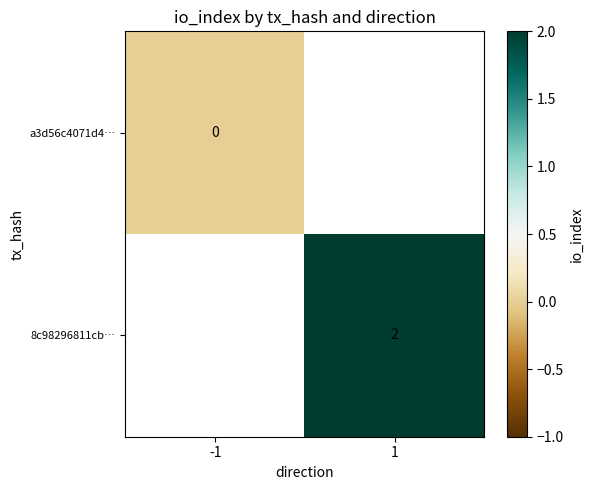

Is the value of a3d56c4071d4… at -1 greater than the value of 8c98296811cb… at 1?

No